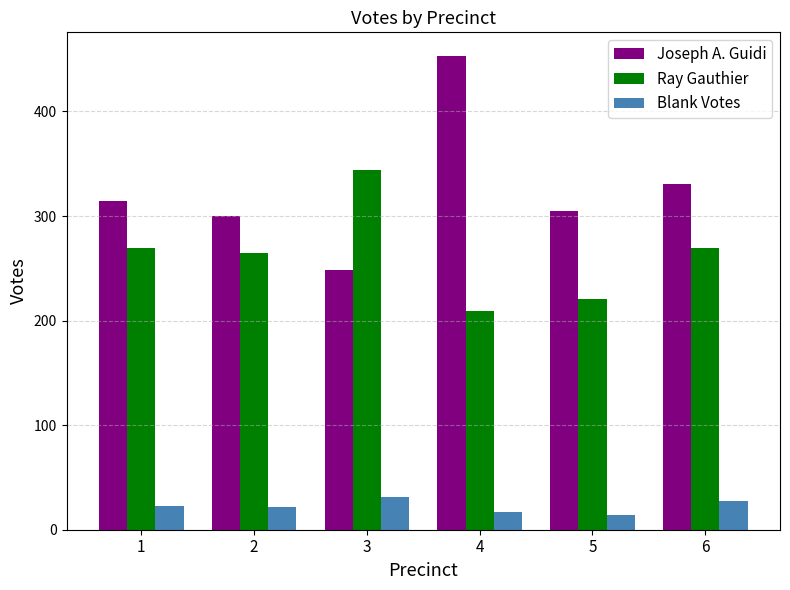

Rank the series at 3 from highest to lowest value.

Ray Gauthier, Joseph A. Guidi, Blank Votes